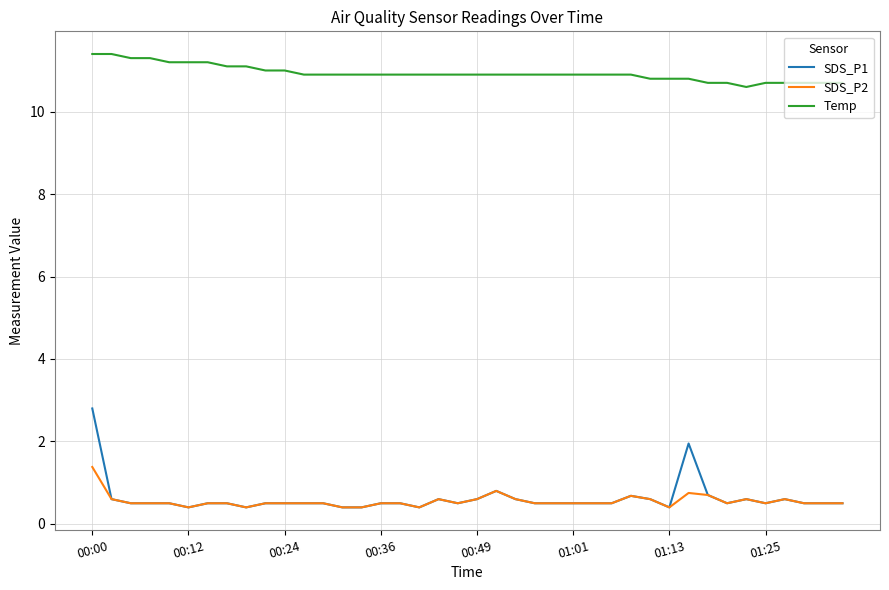

True or false: SDS_P1 and Temp cross at least once.

False